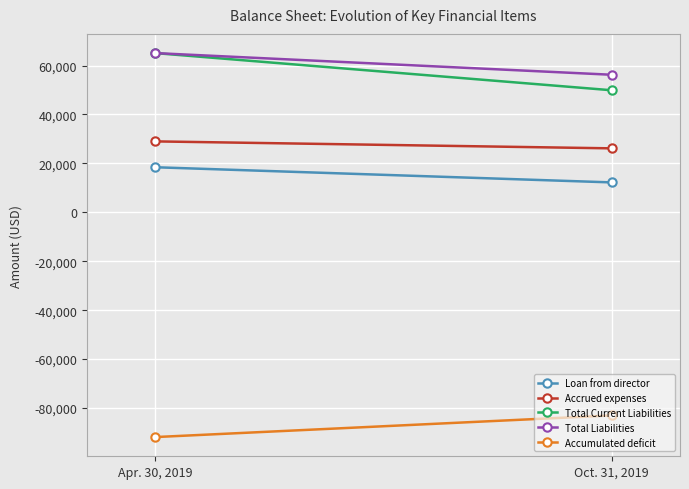

Which series has the largest total across all categories?

Total Liabilities